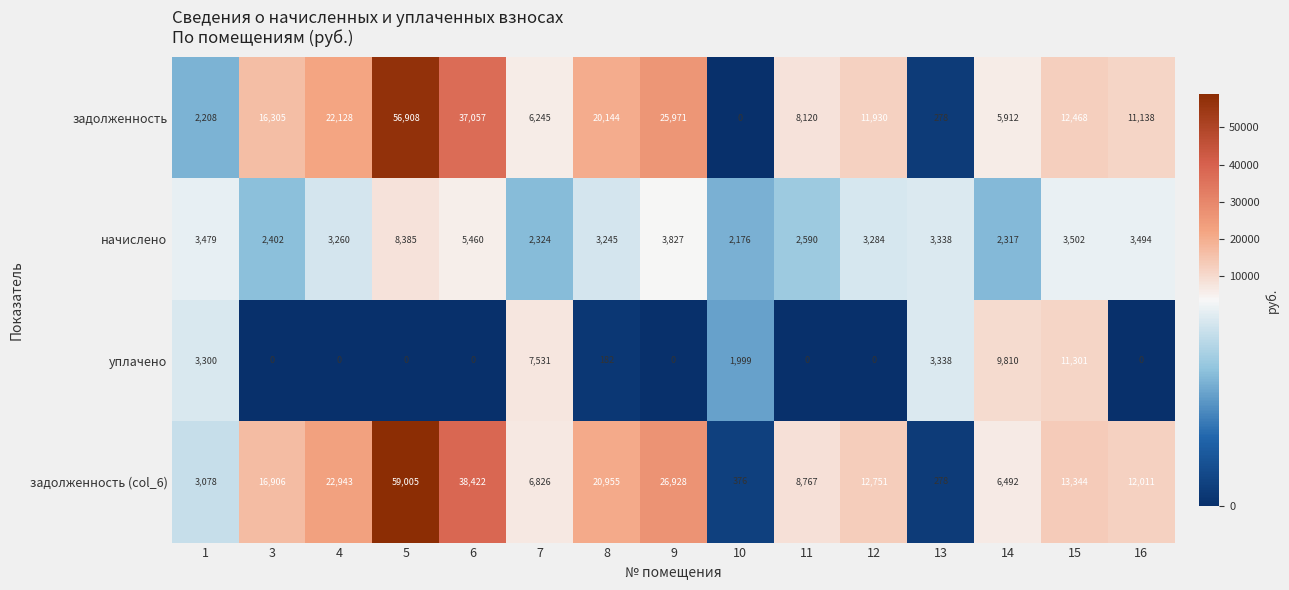

List the labels in order of начислено value, largest first.

5, 6, 9, 15, 16, 1, 13, 12, 4, 8, 11, 3, 7, 14, 10